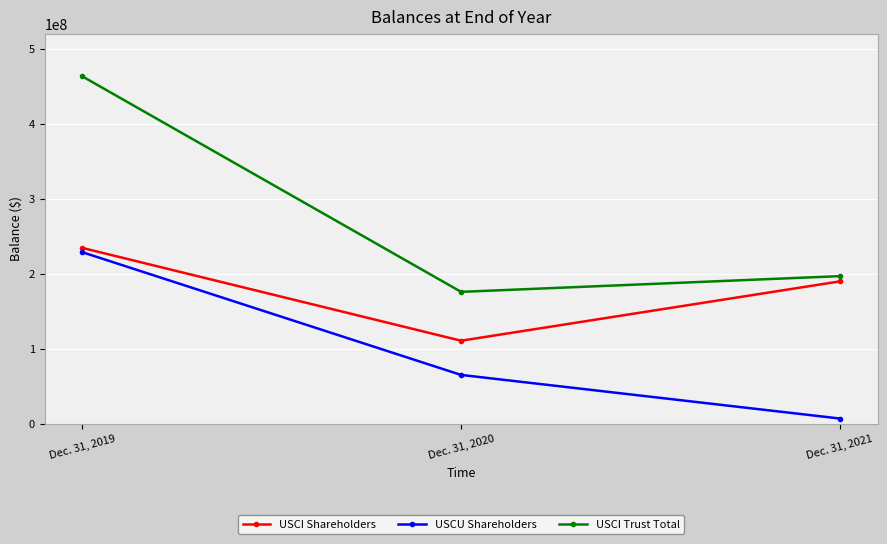

Reading left to right, extract all data points from this chart.

USCI Shareholders: Dec. 31, 2019=234520505	Dec. 31, 2020=110783068	Dec. 31, 2021=189895482
USCU Shareholders: Dec. 31, 2019=228783408	Dec. 31, 2020=65163704	Dec. 31, 2021=7015377
USCI Trust Total: Dec. 31, 2019=463303913	Dec. 31, 2020=175946772	Dec. 31, 2021=196910859